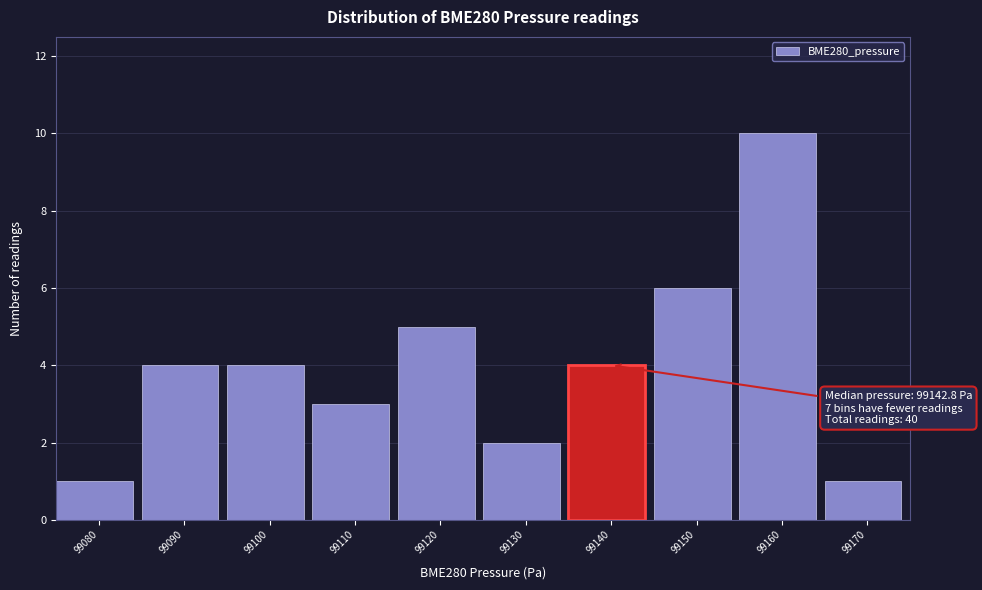

Reading left to right, list all the values displayed in this chart.

99080=1	99090=4	99100=4	99110=3	99120=5	99130=2	99140=4	99150=6	99160=10	99170=1